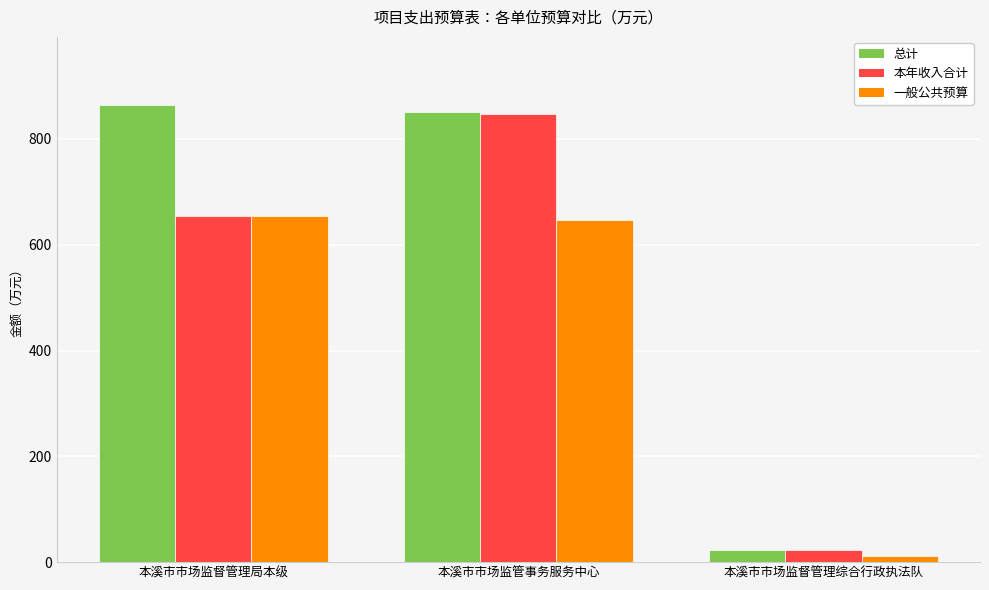

Which series changed the most between 本溪市市场监管事务服务中心 and 本溪市市场监督管理综合行政执法队?

总计